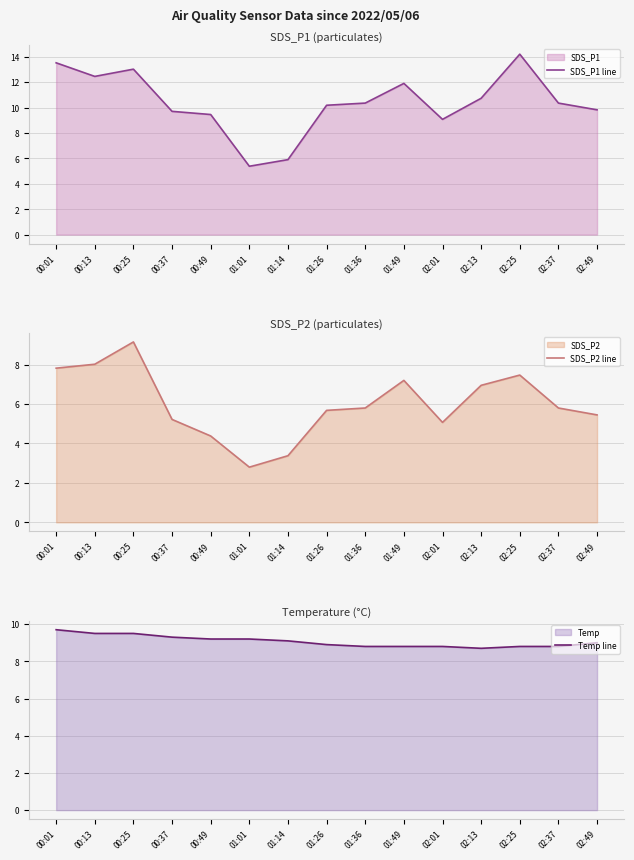

Between 02:37 and 00:01, which is larger?

00:01